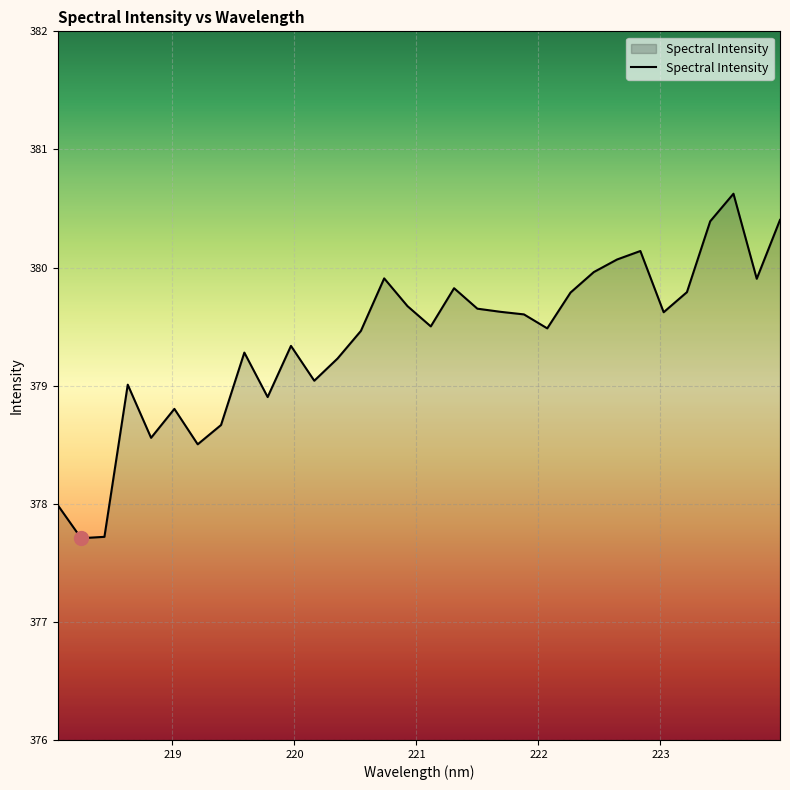

What is the maximum value shown in the chart?

380.6